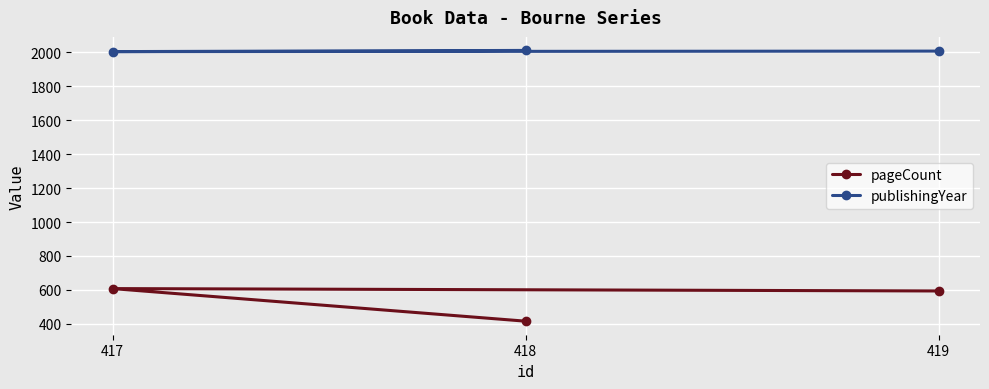

Which series has the widest spread of values?

pageCount